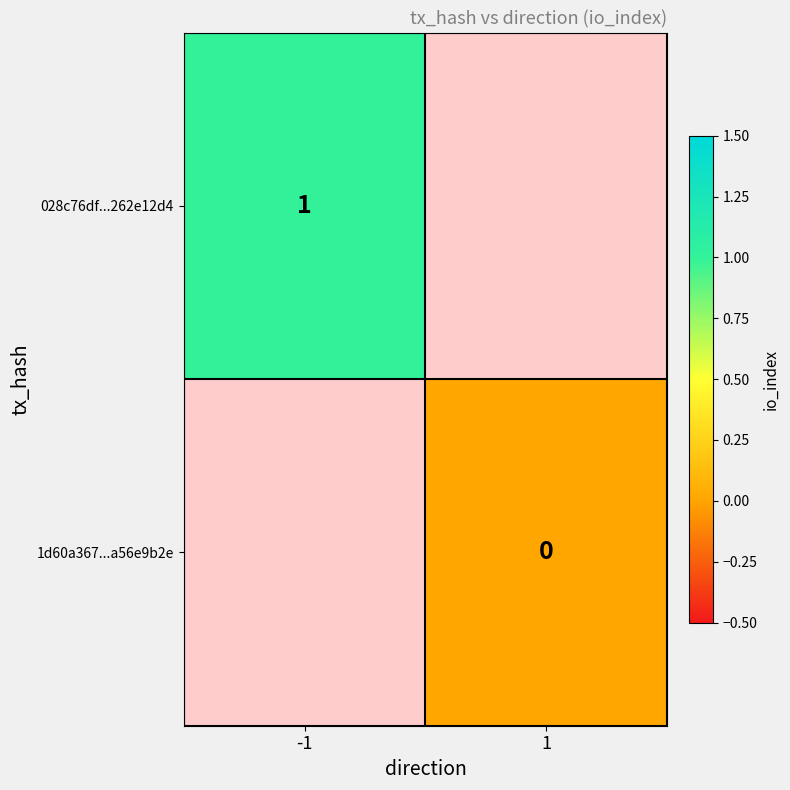

Is the value of 028c76df...262e12d4 at -1 greater than the value of 1d60a367...a56e9b2e at 1?

Yes